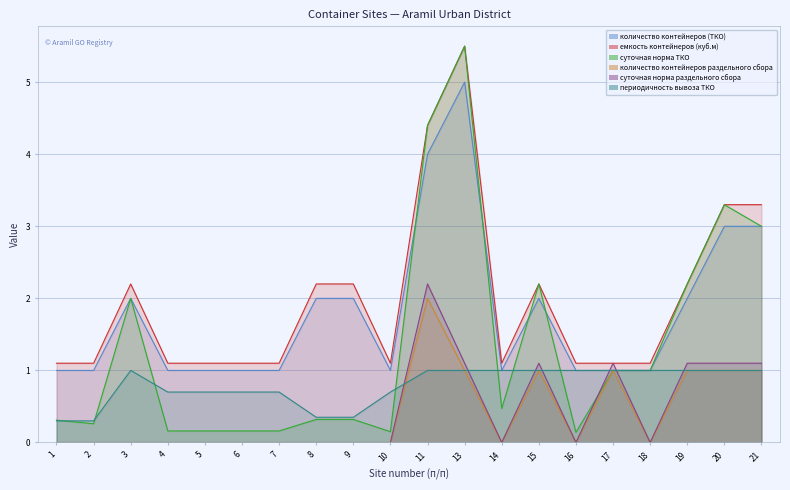

What is the sum of all количество контейнеров (ТКО) values?

36.0